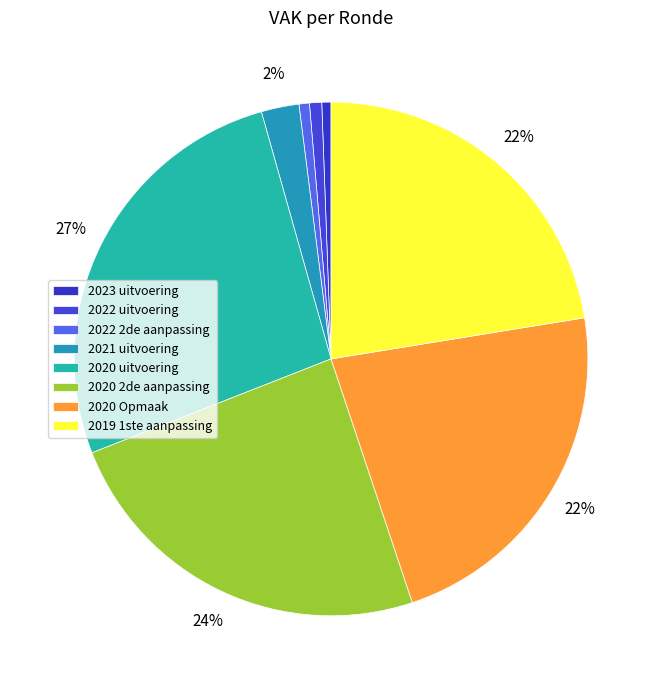

How many segments does this pie chart have?

8